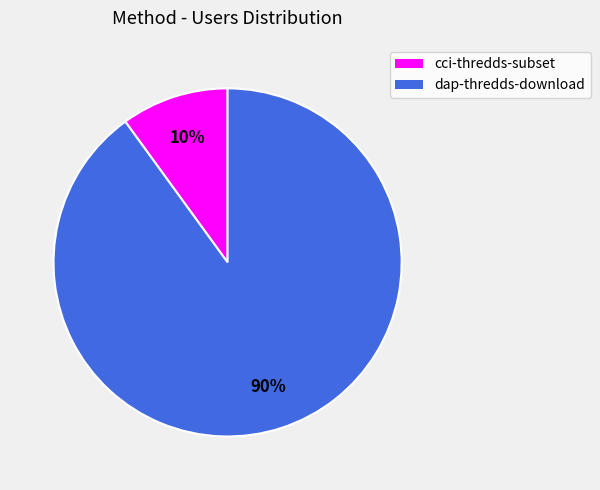

Count the number of slices in the pie.

2